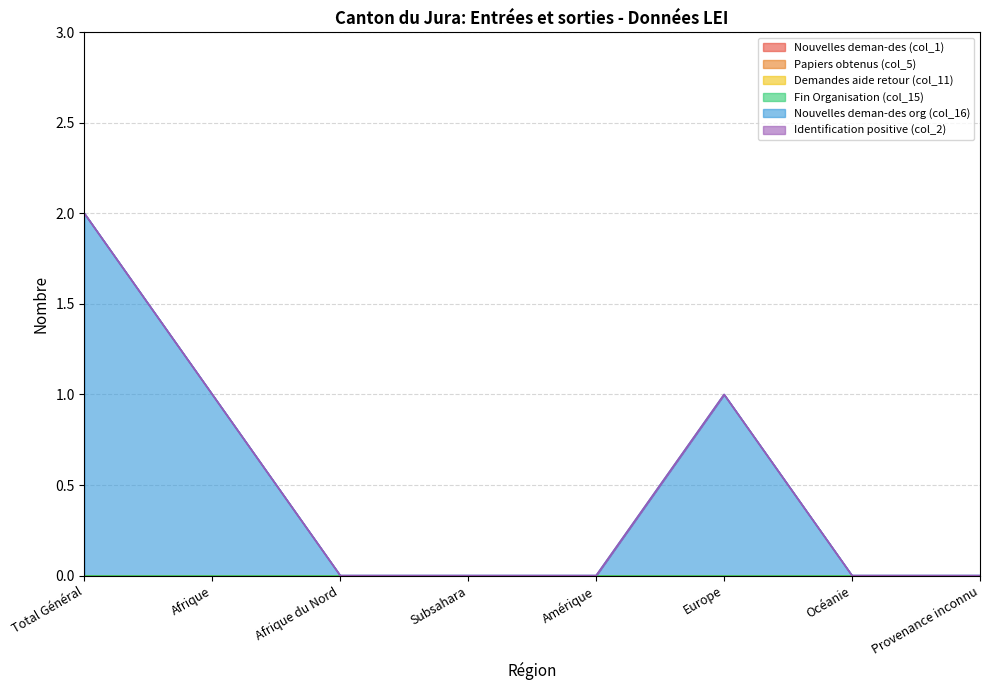

What is the label of the 7th point from the right?

Afrique